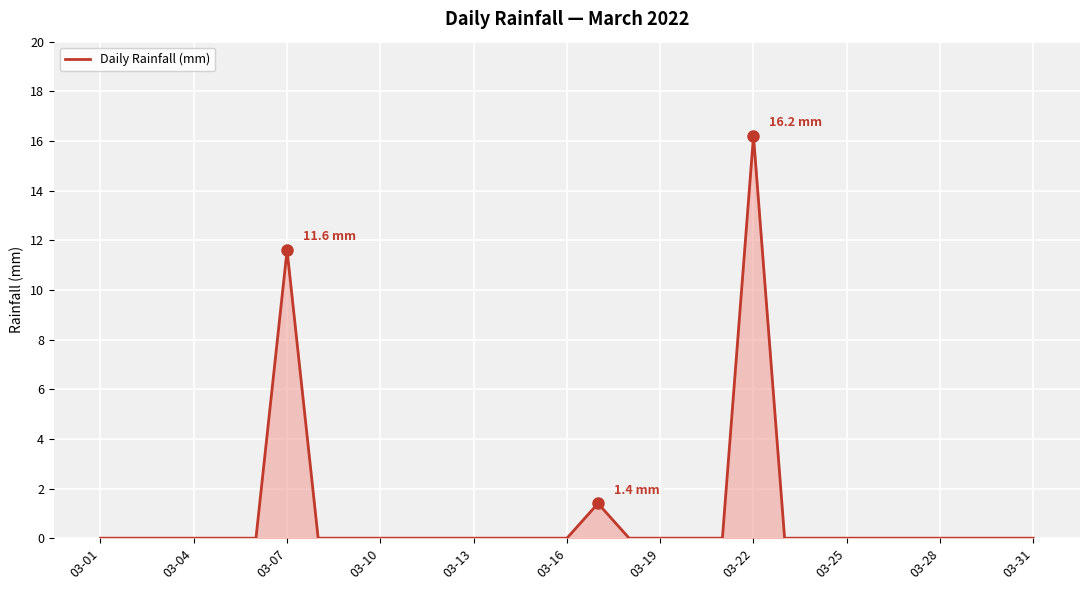

What is the difference between the maximum and minimum values?

16.2